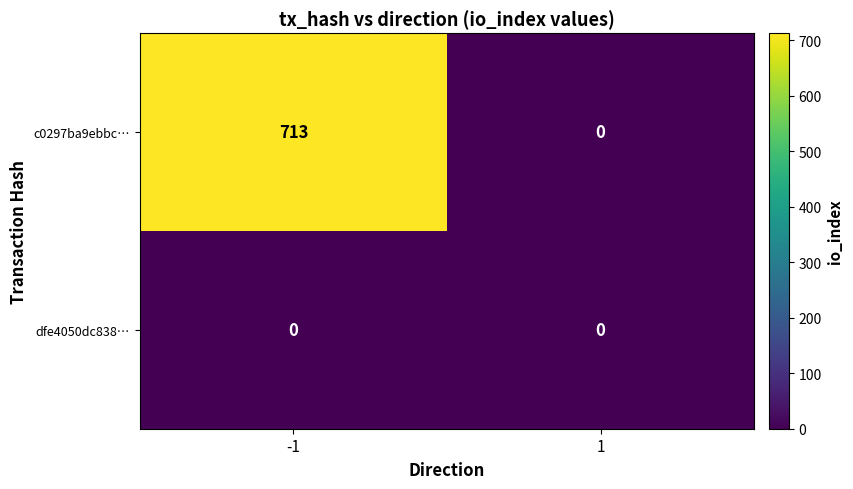

What is the approximate value of c0297ba9ebbc… at -1?

713